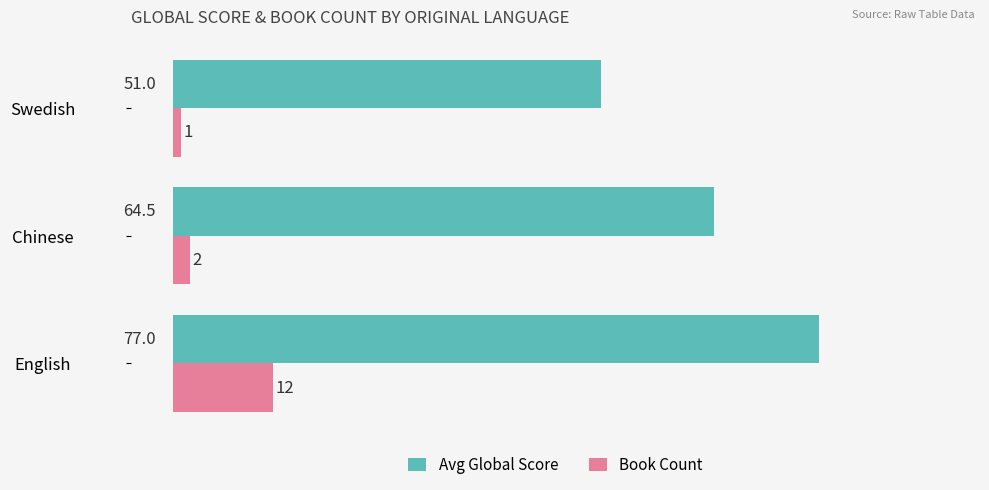

What is the difference between the maximum and second lowest values in the Avg Global Score series?

12.5